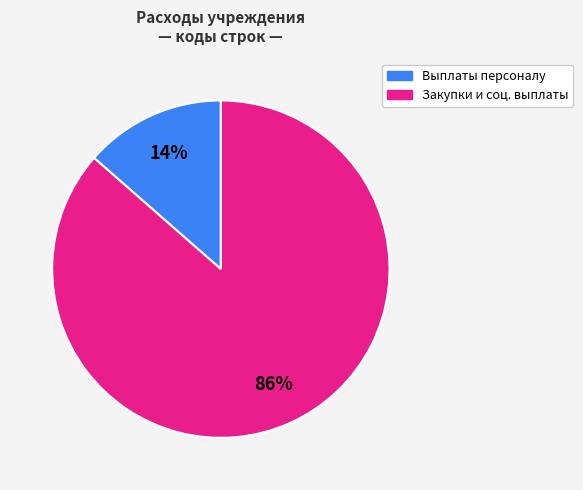

To the nearest percent, what is the average slice percentage?

50%